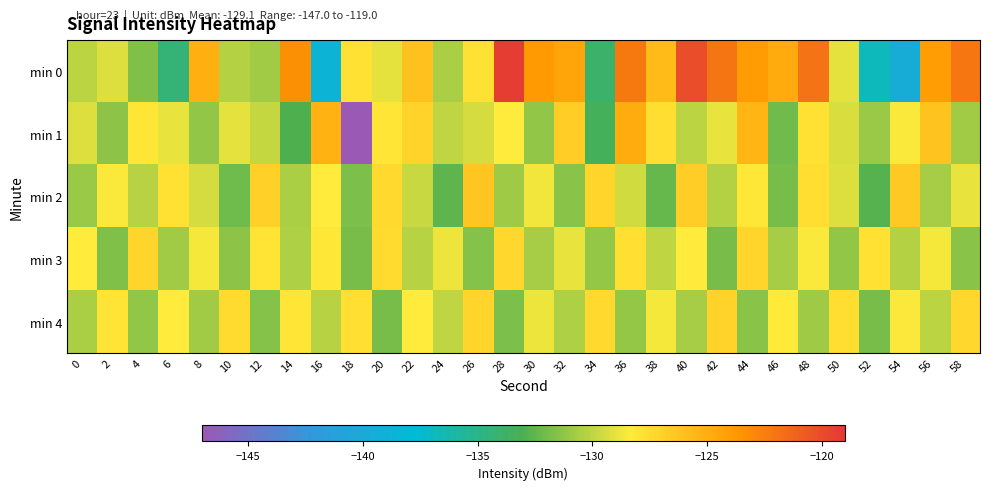

Reading left to right, what are all the values shown in this chart?

min 0: 0=-130.1	2=-129.3	4=-131.6	6=-134.3	8=-125.1	10=-130.3	12=-130.7	14=-123.3	16=-138.7	18=-127.8	20=-129.1	22=-126.1	24=-130.6	26=-127.8	28=-119.3	30=-123.9	32=-124.4	34=-133.9	36=-122.2	38=-125.7	40=-120.1	42=-122.0	44=-124.0	46=-124.8	48=-121.9	50=-129.0	52=-136.7	54=-139.7	56=-124.0	58=-122.1
min 1: 0=-129.2	2=-131.3	4=-128.0	6=-128.9	8=-131.2	10=-129.0	12=-129.9	14=-132.9	16=-125.2	18=-147.0	20=-128.0	22=-127.0	24=-130.0	26=-129.5	28=-128.3	30=-131.2	32=-126.7	34=-133.4	36=-124.8	38=-127.6	40=-130.1	42=-128.9	44=-125.4	46=-132.1	48=-127.8	50=-129.3	52=-131.0	54=-128.5	56=-126.2	58=-130.8
min 2: 0=-131.0	2=-128.5	4=-130.2	6=-127.8	8=-129.4	10=-132.1	12=-126.9	14=-130.5	16=-128.3	18=-131.7	20=-127.4	22=-129.8	24=-132.5	26=-126.3	28=-130.9	30=-128.7	32=-131.4	34=-127.1	36=-129.6	38=-132.3	40=-126.7	42=-130.3	44=-128.1	46=-131.9	48=-127.6	50=-129.2	52=-132.7	54=-126.5	56=-130.7	58=-128.9
min 3: 0=-128.4	2=-131.6	4=-127.2	6=-130.8	8=-128.6	10=-131.3	12=-127.9	14=-130.4	16=-128.1	18=-131.8	20=-127.5	22=-130.2	24=-128.8	26=-131.5	28=-127.3	30=-130.6	32=-128.9	34=-131.1	36=-127.7	38=-130.0	40=-128.3	42=-131.9	44=-127.1	46=-130.7	48=-128.5	50=-131.2	52=-127.8	54=-130.3	56=-128.6	58=-131.4
min 4: 0=-130.5	2=-127.9	4=-131.2	6=-128.3	8=-130.8	10=-127.5	12=-131.5	14=-128.0	16=-130.2	18=-127.7	20=-131.9	22=-128.4	24=-130.0	26=-127.2	28=-131.7	30=-128.8	32=-130.4	34=-127.4	36=-131.1	38=-128.6	40=-130.7	42=-127.0	44=-131.4	46=-128.2	48=-130.9	50=-127.6	52=-131.8	54=-128.5	56=-130.1	58=-127.3